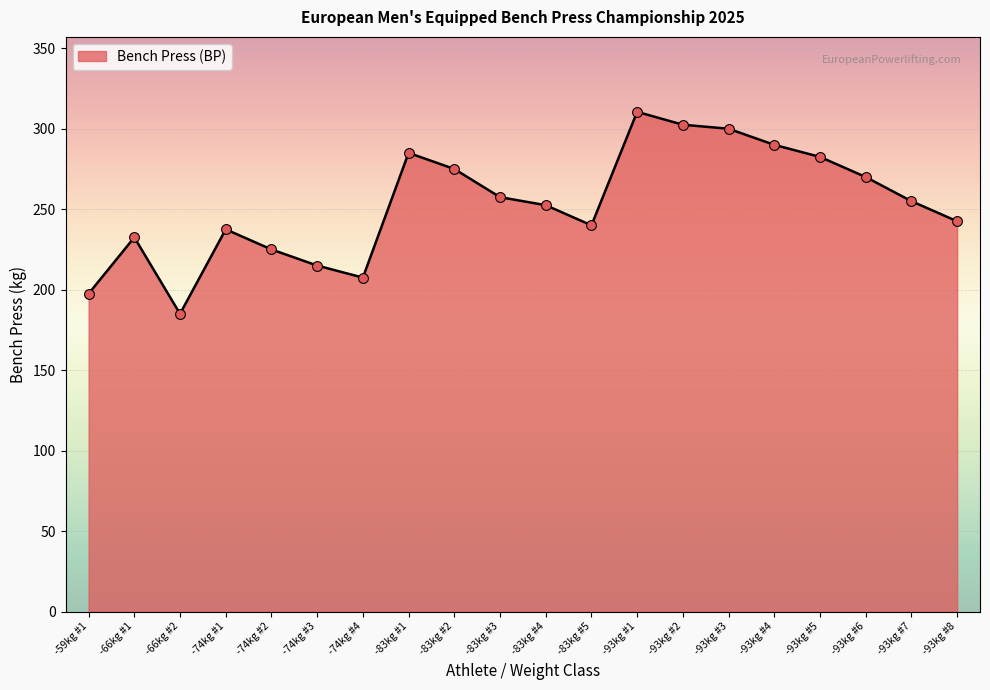

Which has a higher value, -93kg #3 or -59kg #1?

-93kg #3